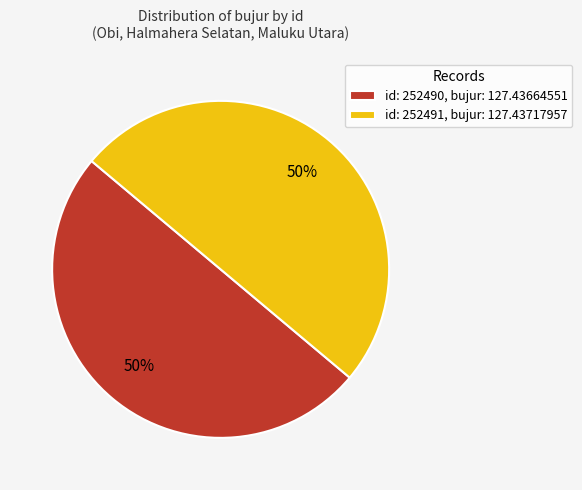

Count the number of slices in the pie.

2